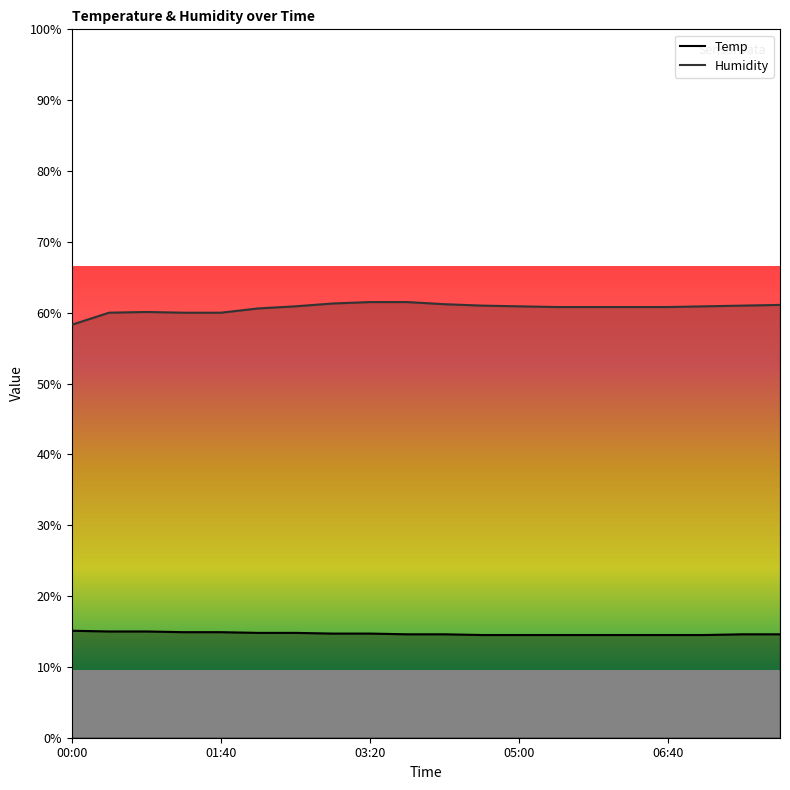

What value does the Humidity series have at 02:30?

60.9